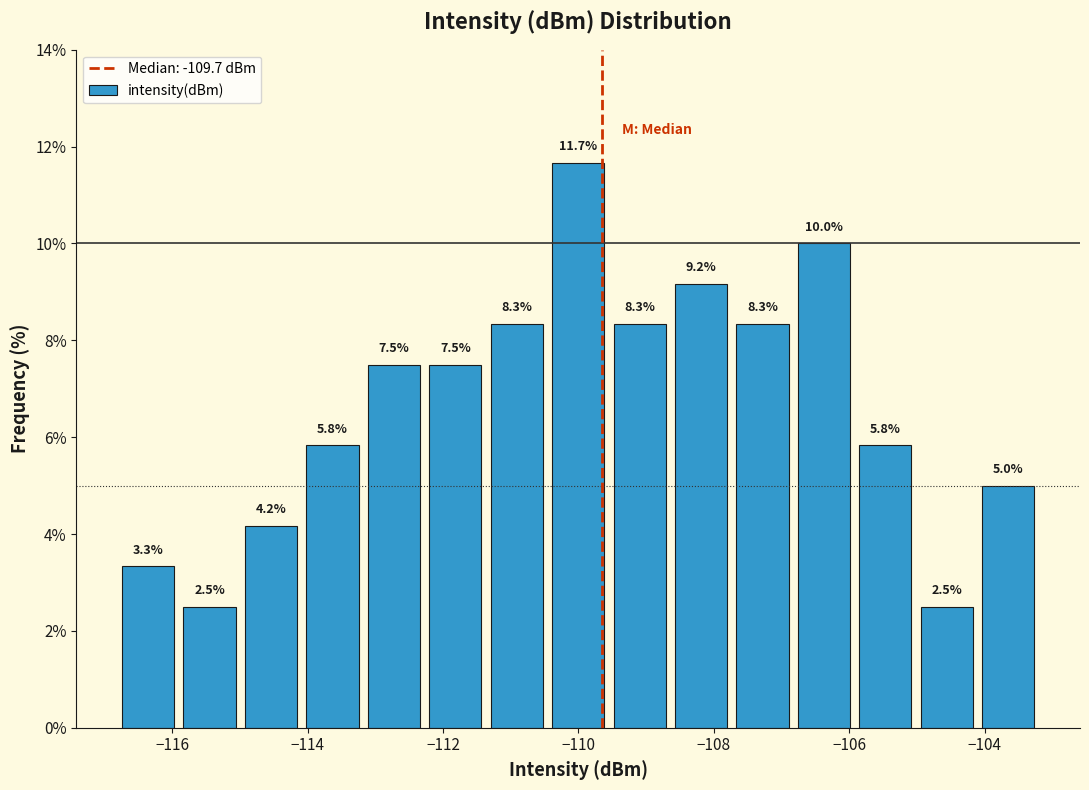

Which range on the x-axis has the tallest bar?

-110.4 to -109.6